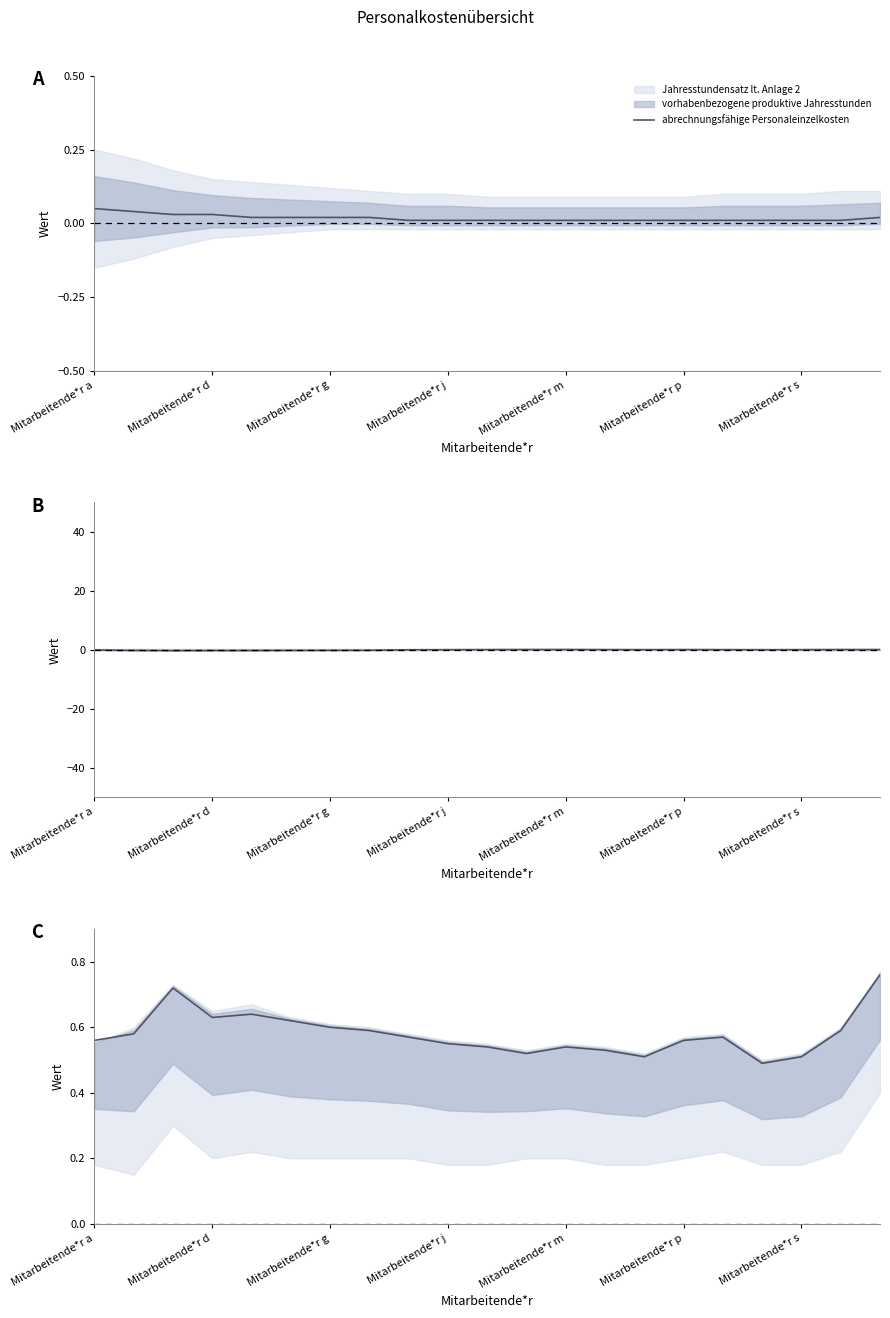

Which has a higher value, 19 or 18?

19